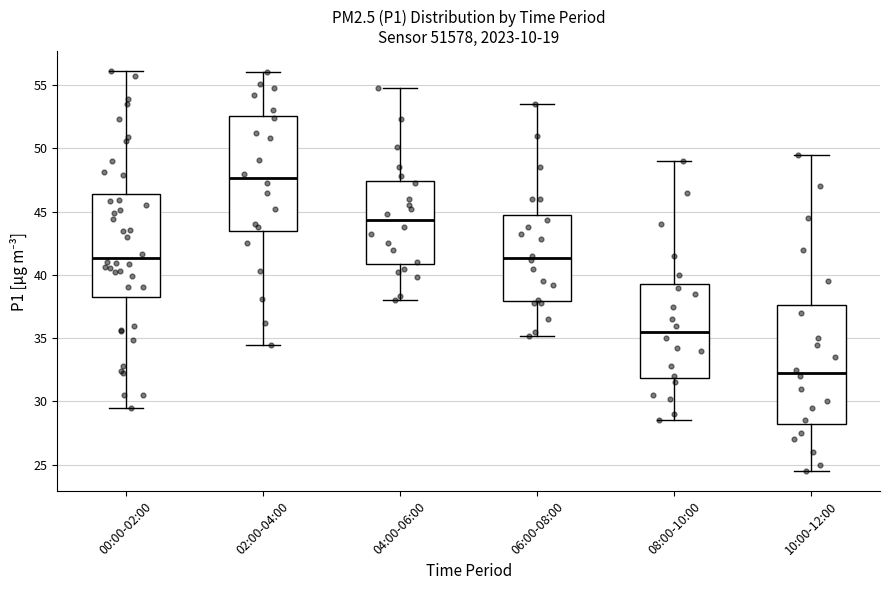

Reading left to right, read every box against the y-axis: the position of its median line, the range the box covers, and the ends of its whiskers. The values are not printed on the chart, so give them approximately, as read against the axis.

00:00-02:00: median 41.5, box 38.5 to 46.5, whiskers 29.5 to 56.0
02:00-04:00: median 47.5, box 43.5 to 52.5, whiskers 34.5 to 56.0
04:00-06:00: median 44.5, box 41.0 to 47.5, whiskers 38.0 to 55.0
06:00-08:00: median 41.5, box 38.0 to 44.5, whiskers 35.0 to 53.5
08:00-10:00: median 35.5, box 32.0 to 39.5, whiskers 28.5 to 49.0
10:00-12:00: median 32.5, box 28.5 to 37.5, whiskers 24.5 to 49.5